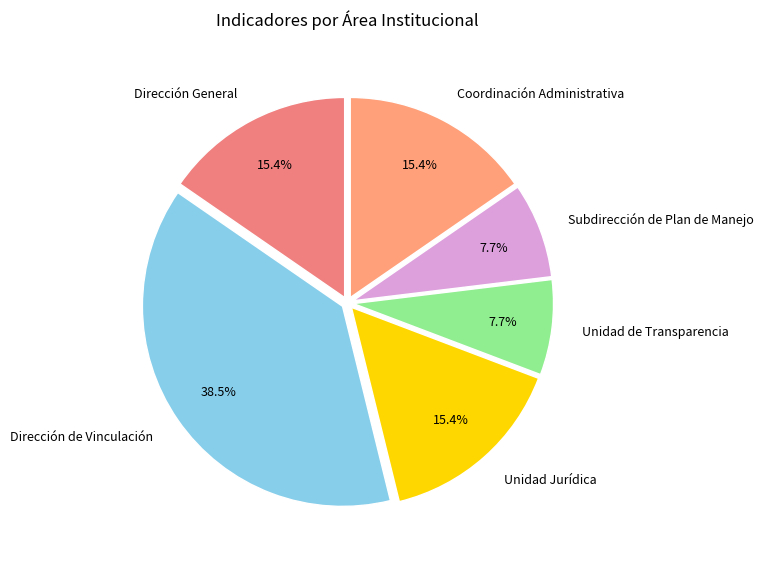

How many slices are in this pie chart?

6